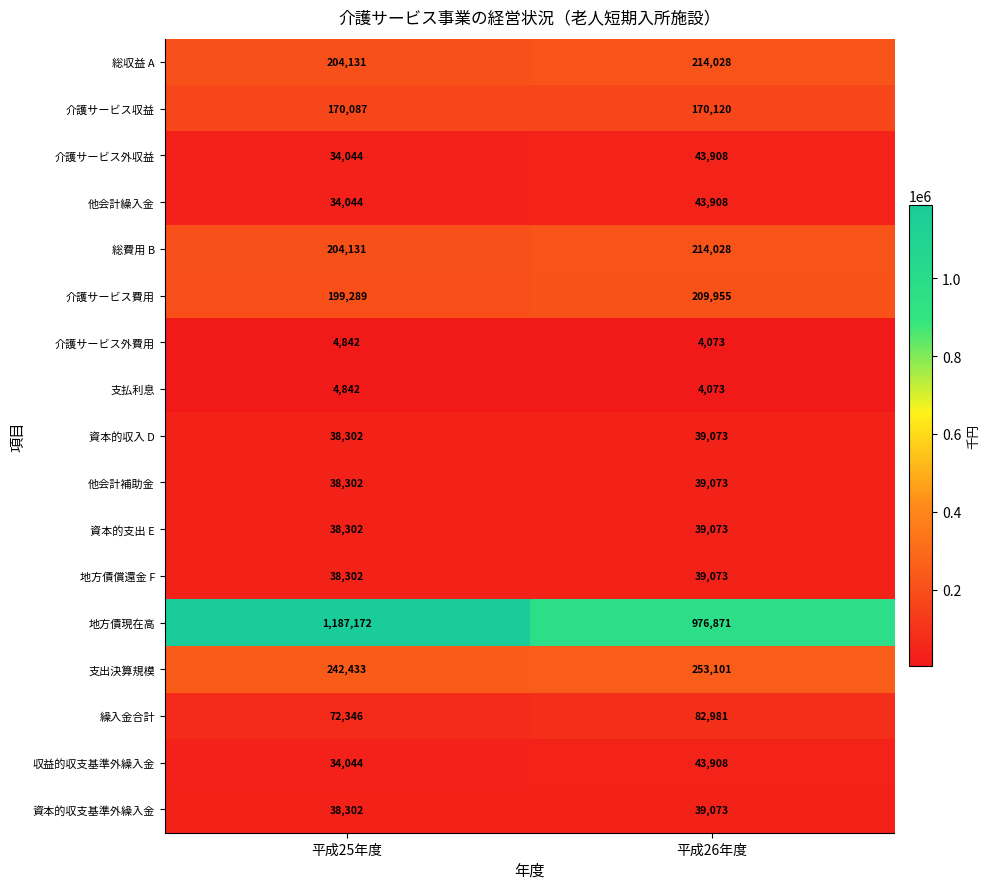

What is the sum of all 支払利息 values?

8915